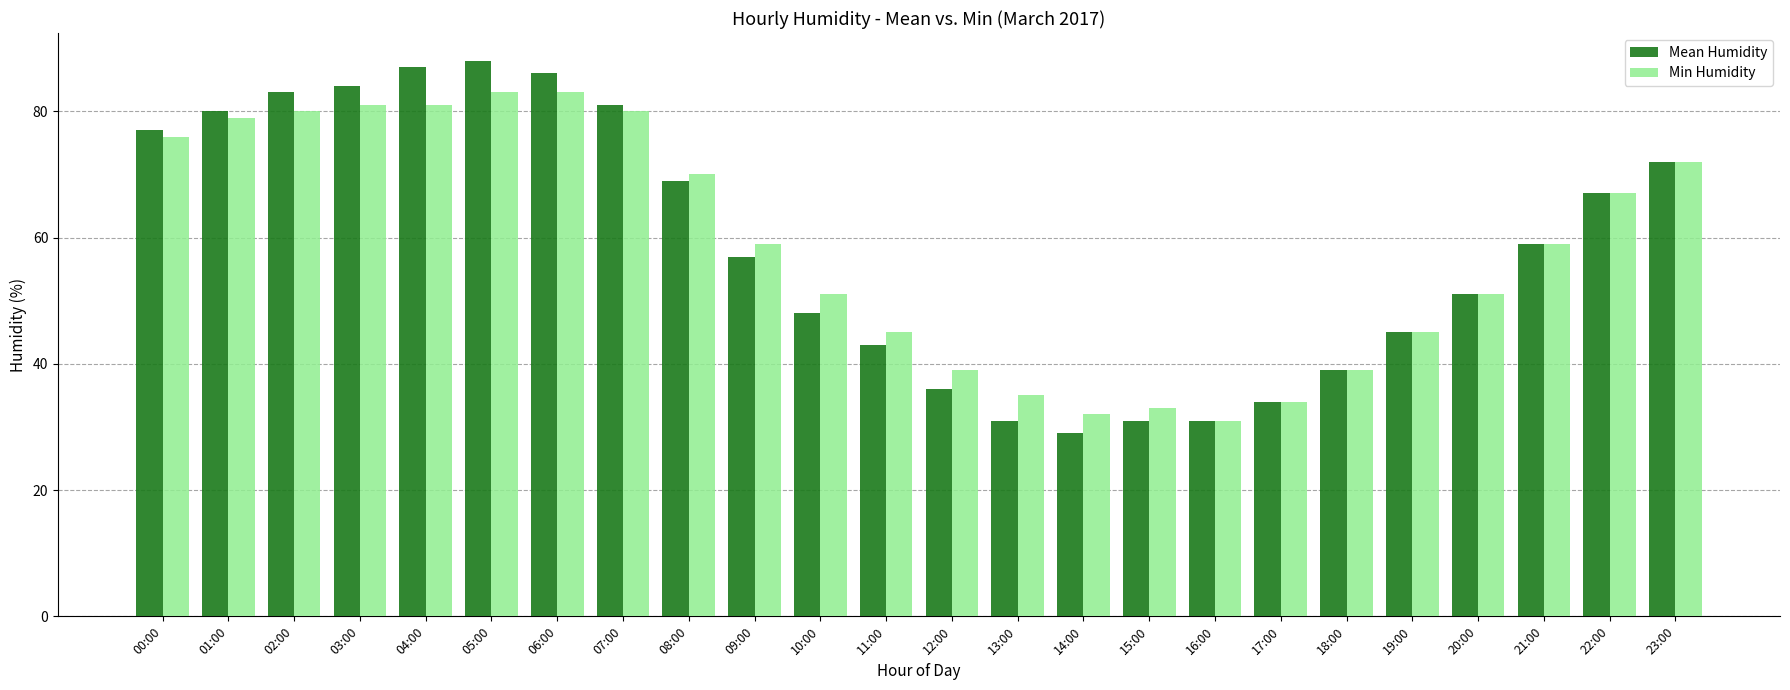

The Min Humidity series shows 127 at 07:00. True or false?

False